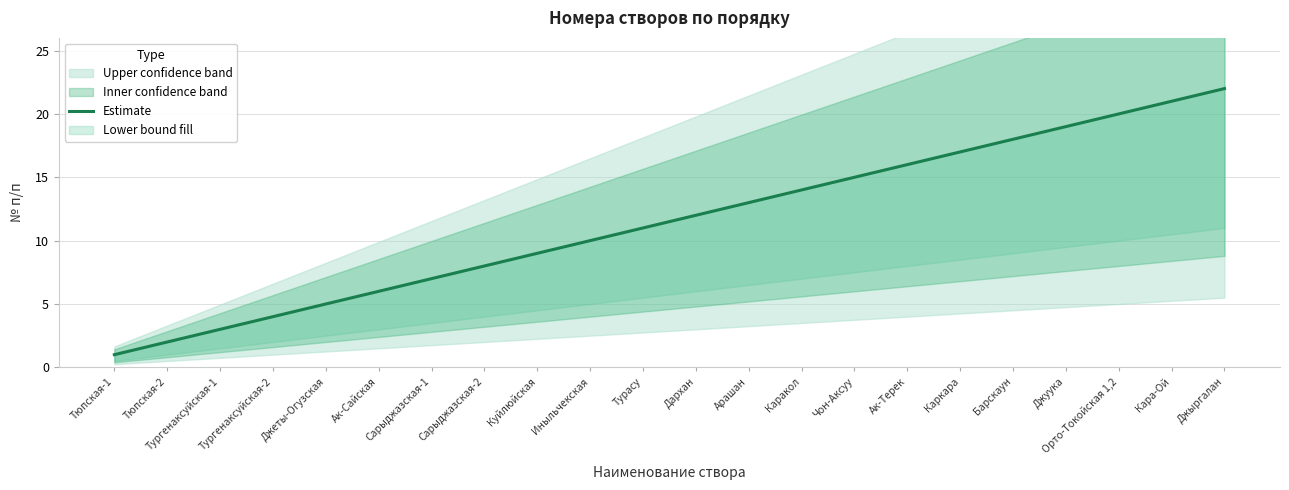

List the labels in order of value, smallest first.

Тюпская-1, Тюпская-2, Тургенаксуйская-1, Тургенаксуйская-2, Джеты-Огузская, Ак-Сайская, Сарыджазская-1, Сарыджазская-2, Куйлюйская, Иныльчекская, Турасу, Дархан, Арашан, Каракол, Чон-Аксуу, Ак-Терек, Каркара, Барскаун, Джуука, Орто-Токойская 1,2, Кара-Ой, Джыргалан